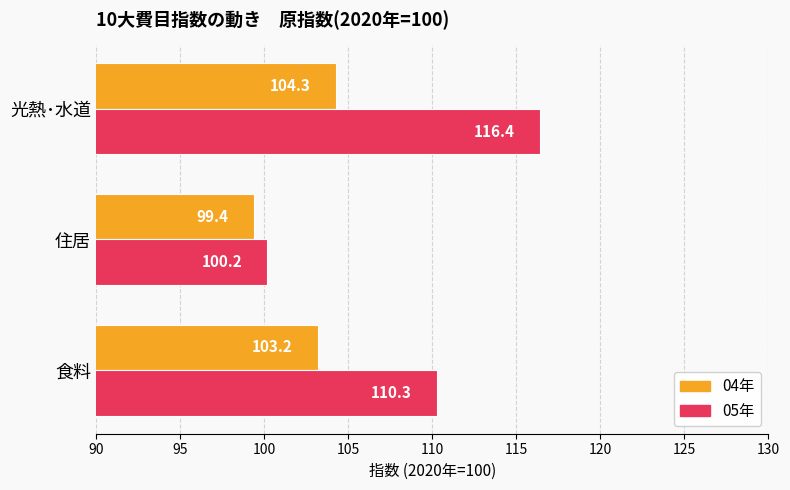

At which label is 05年 closest to 108?

食料